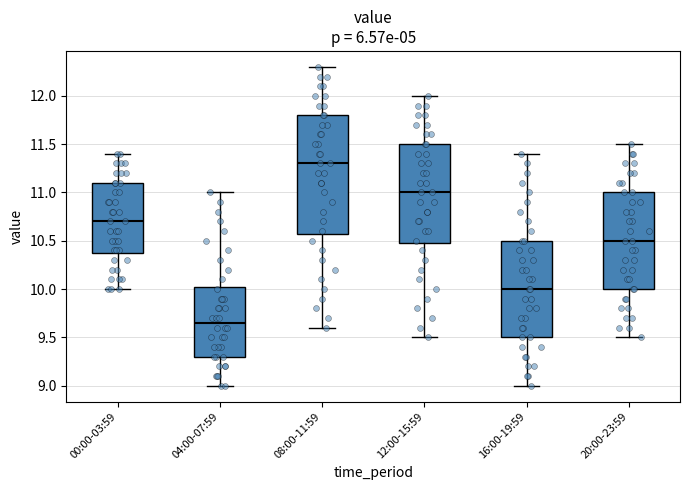

Which box is the tallest, from its lower edge to its upper edge?

08:00-11:59